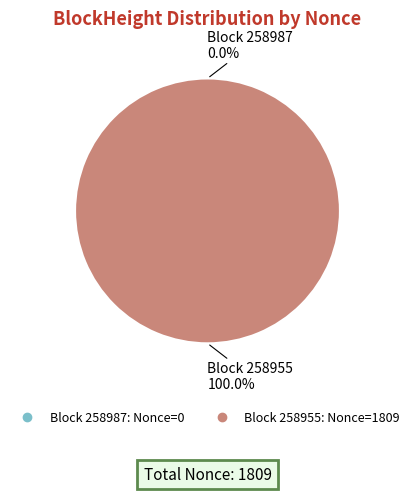

Count the number of slices in the pie.

2